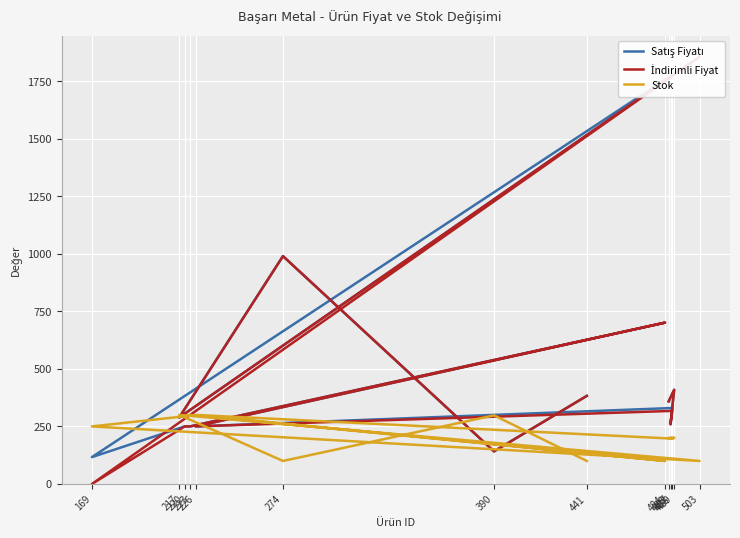

True or false: Stok and İndirimli Fiyat cross at least once.

True